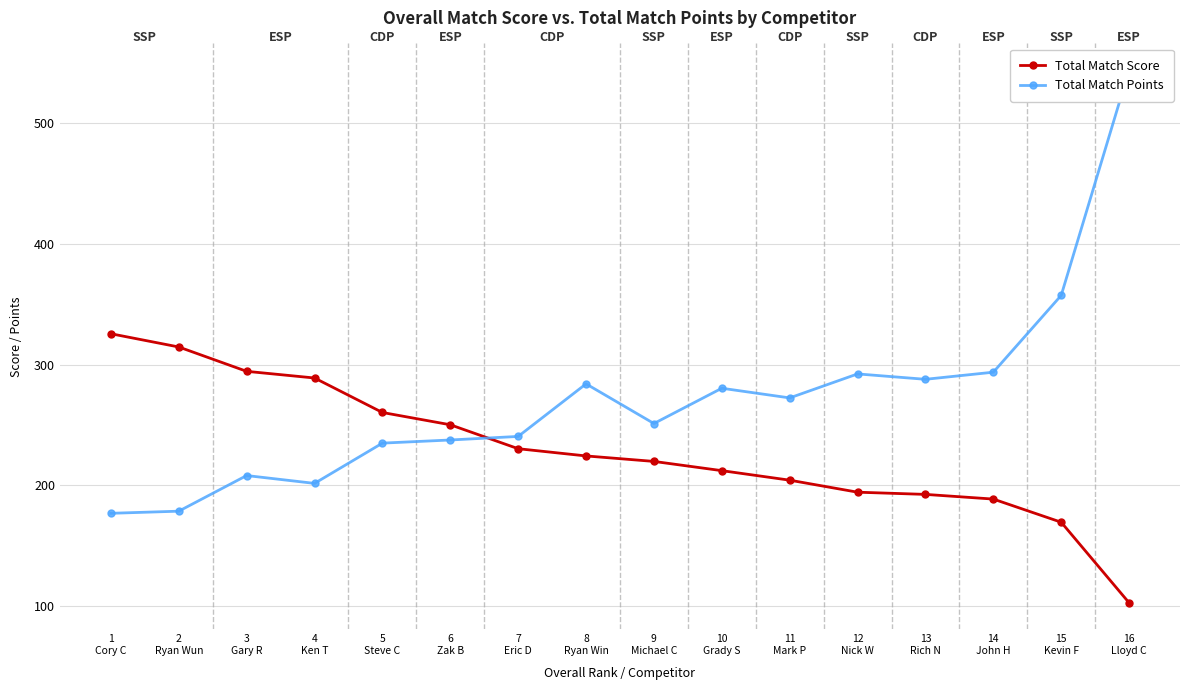

Which series has the widest spread of values?

Total Match Points